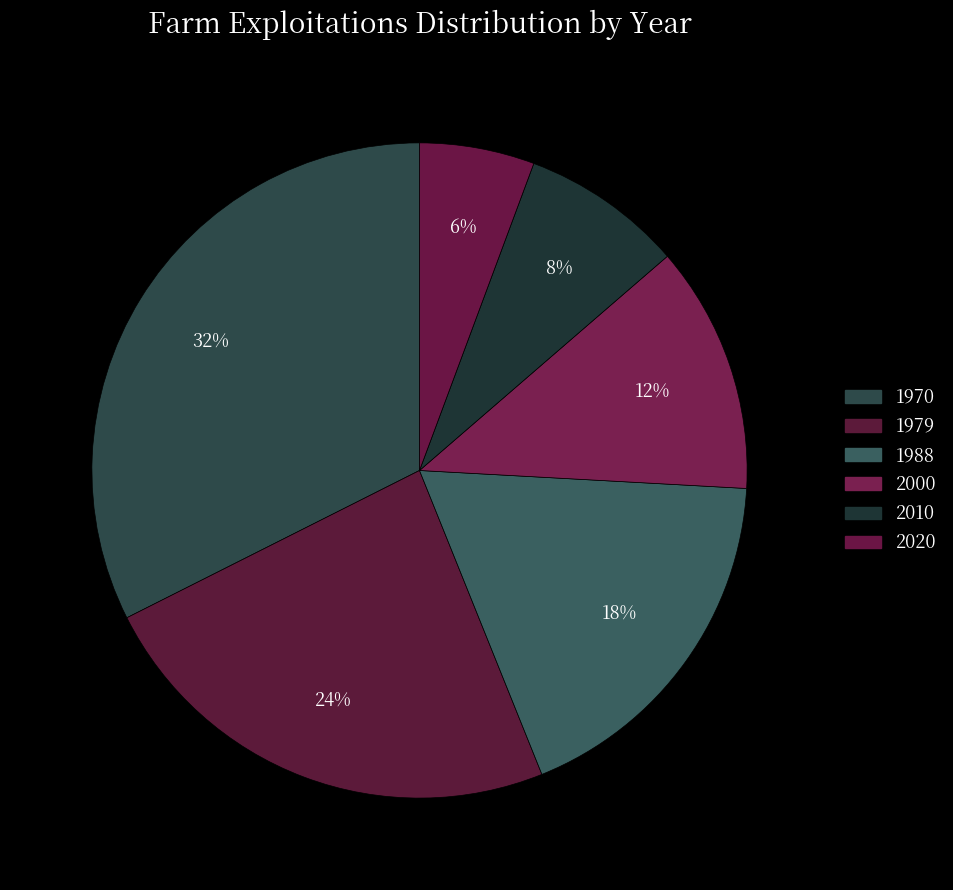

Count the number of slices in the pie.

6